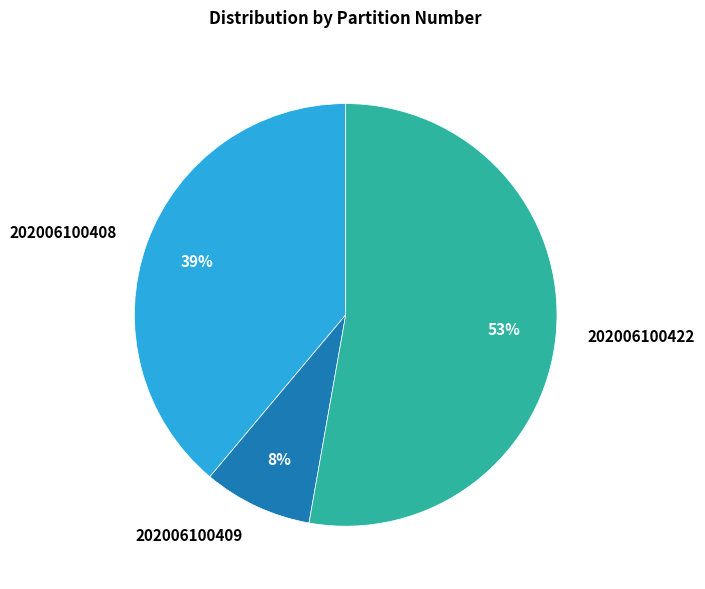

Which category has the smallest portion of the pie?

202006100409